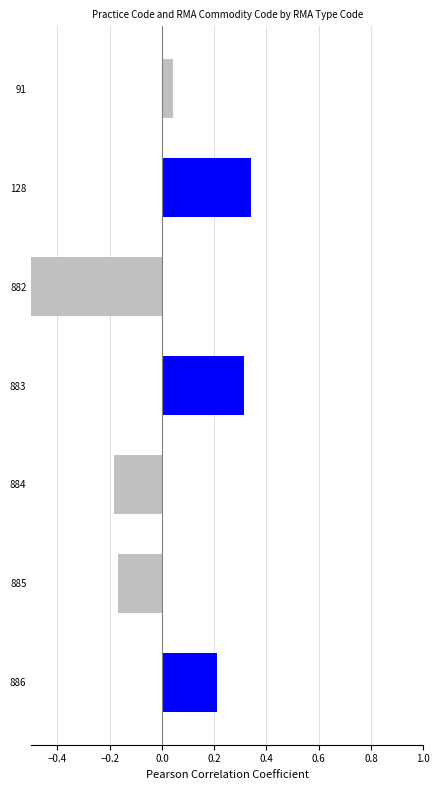

Between 886 and 885, which is larger?

886